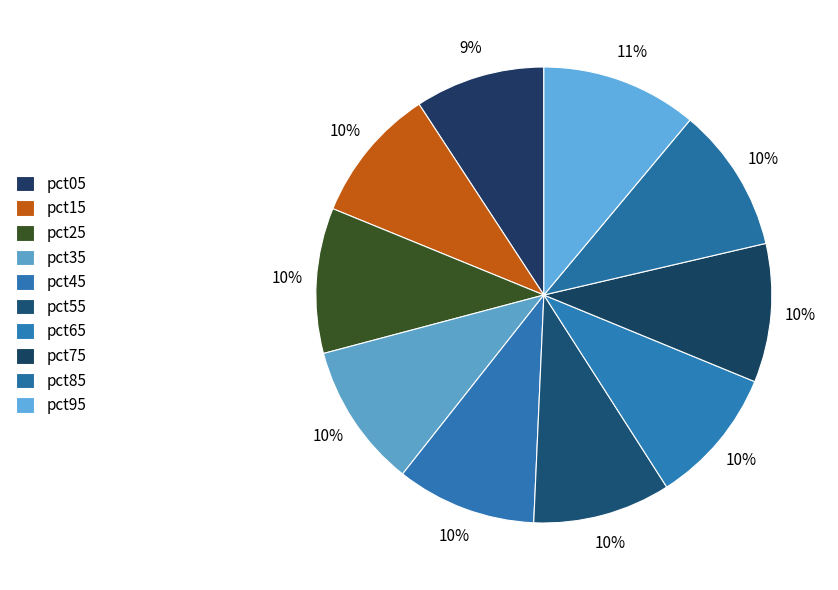

To the nearest percent, what percentage of the pie is pct55?

10%